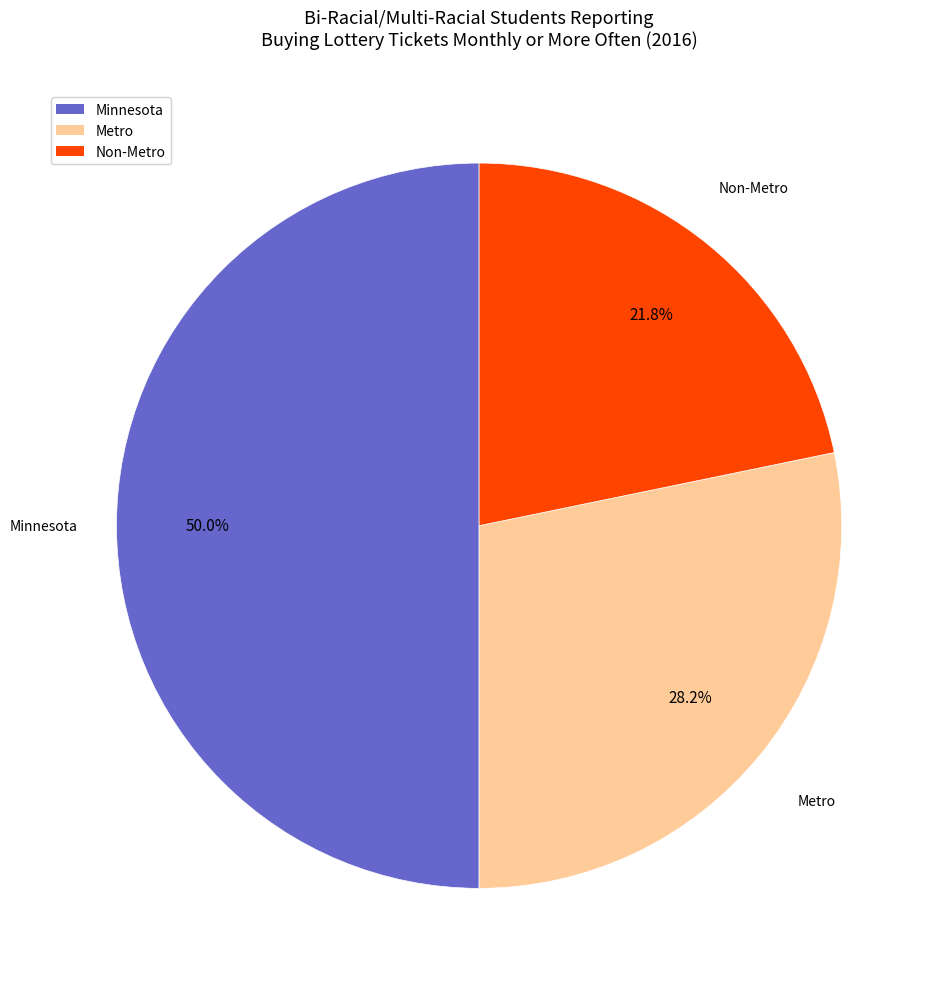

Count the number of slices in the pie.

3